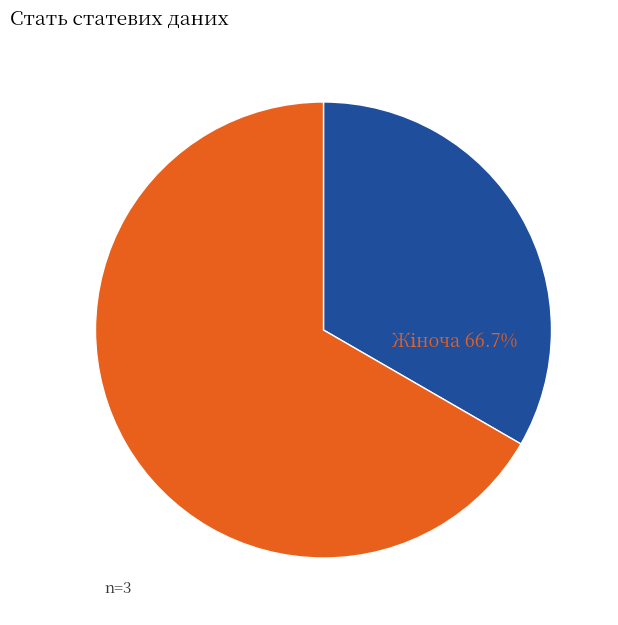

Is there any slice that represents more than half of the pie?

Yes